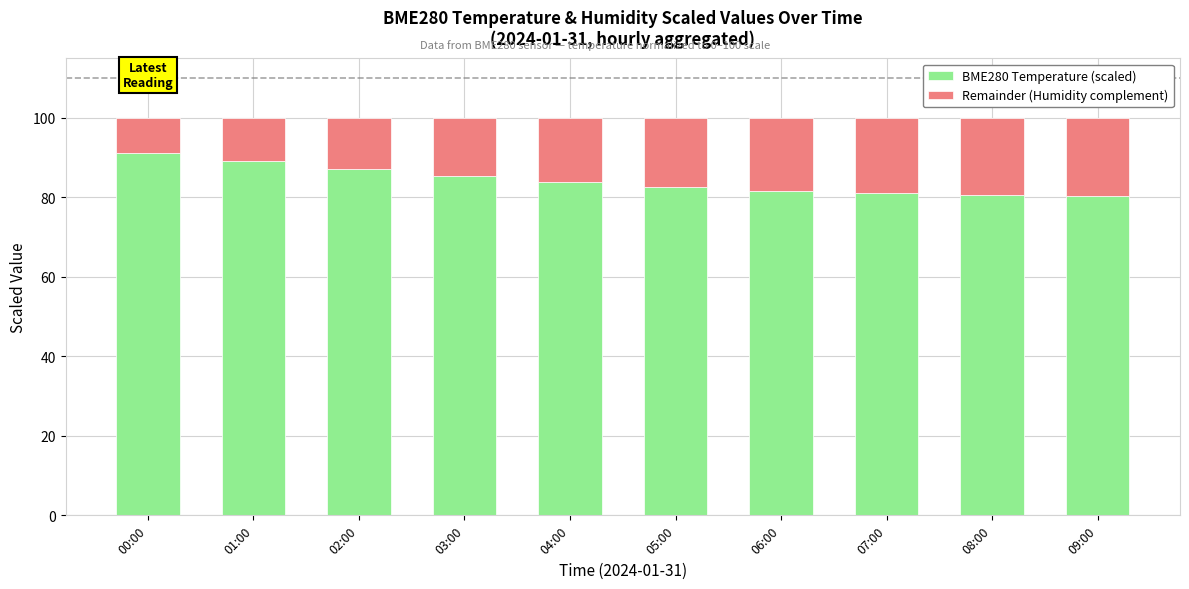

What is the difference between the maximum and minimum values in the BME280 Temperature (scaled) series?

10.9